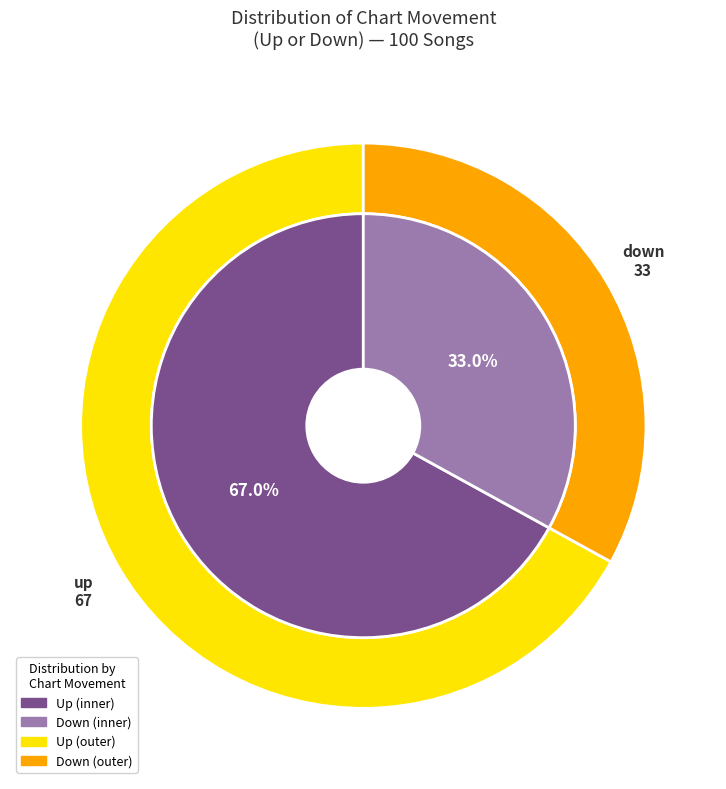

Which category has the smallest portion of the pie?

down